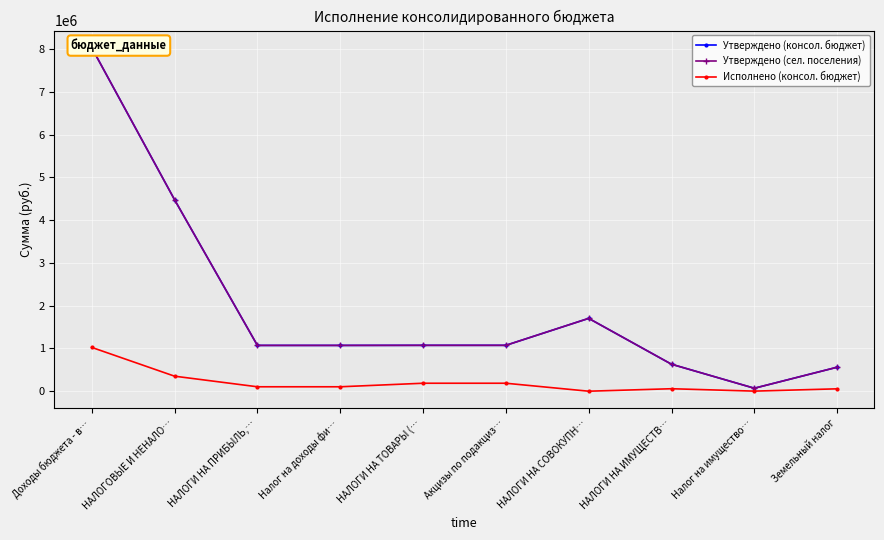

The Утверждено (сел. поселения) series shows 371671.9 at НАЛОГИ НА ИМУЩЕСТВ…. True or false?

False